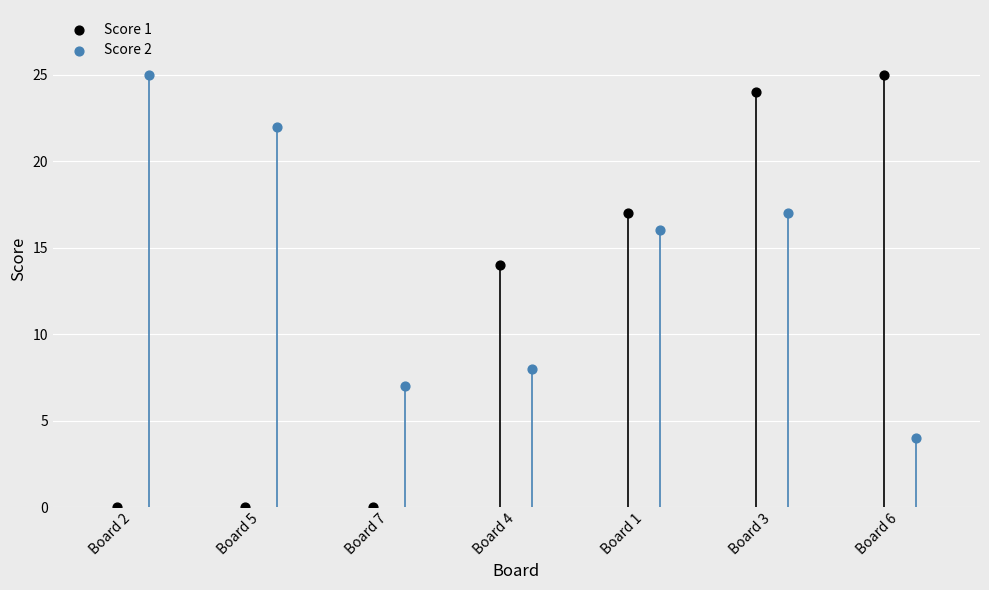

Which series contains the lowest Y value?

Score 1